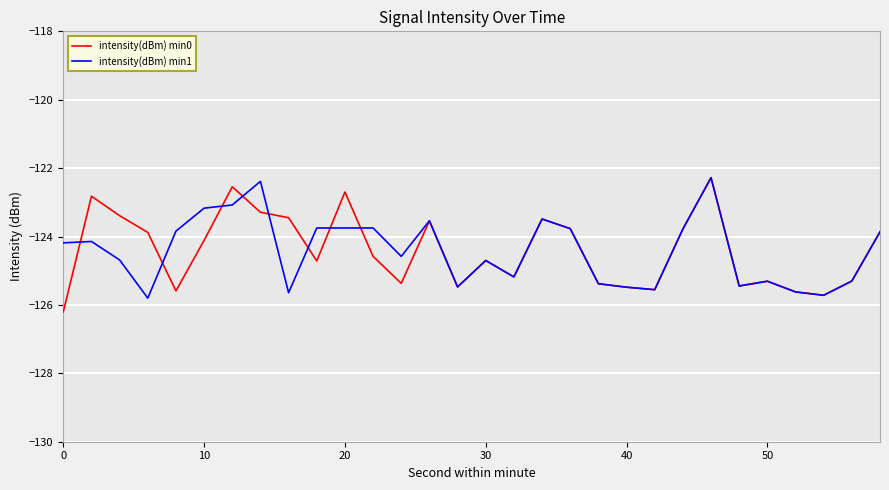

Count the number of categories in the chart.

30